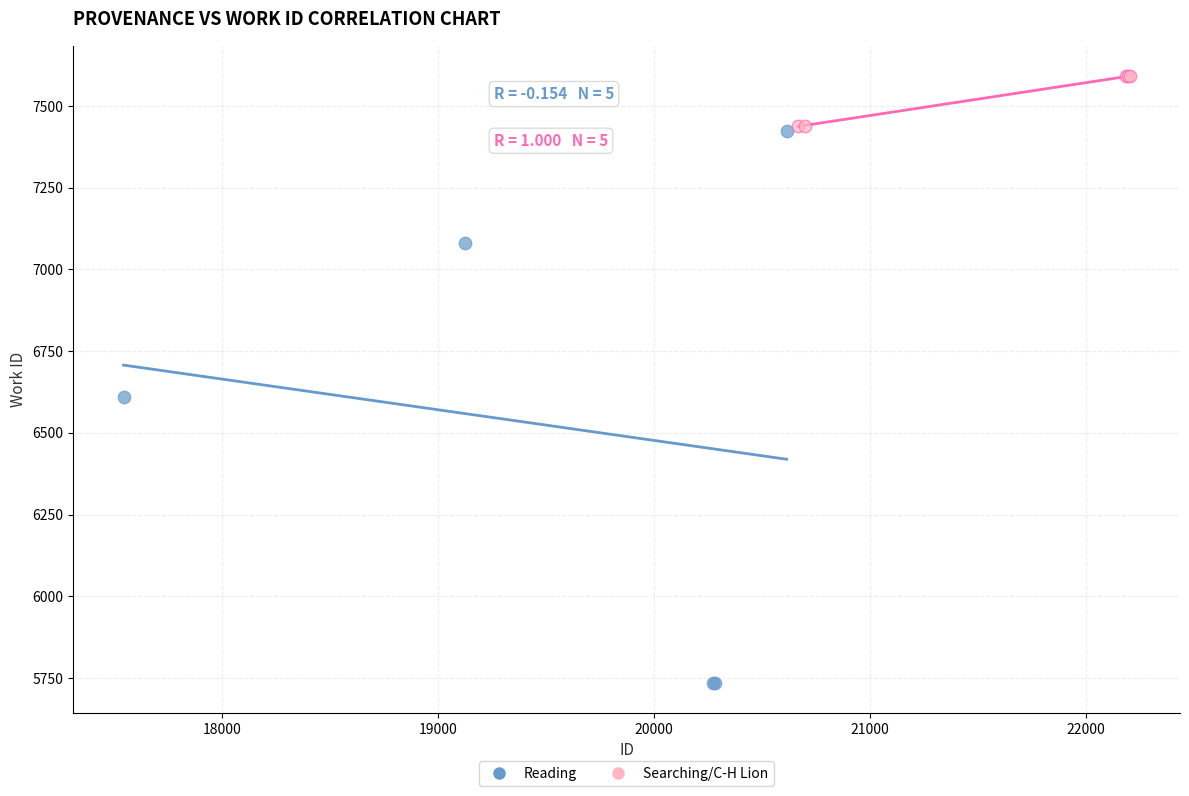

What are all the series names shown in the legend?

Reading, Searching/C-H Lion